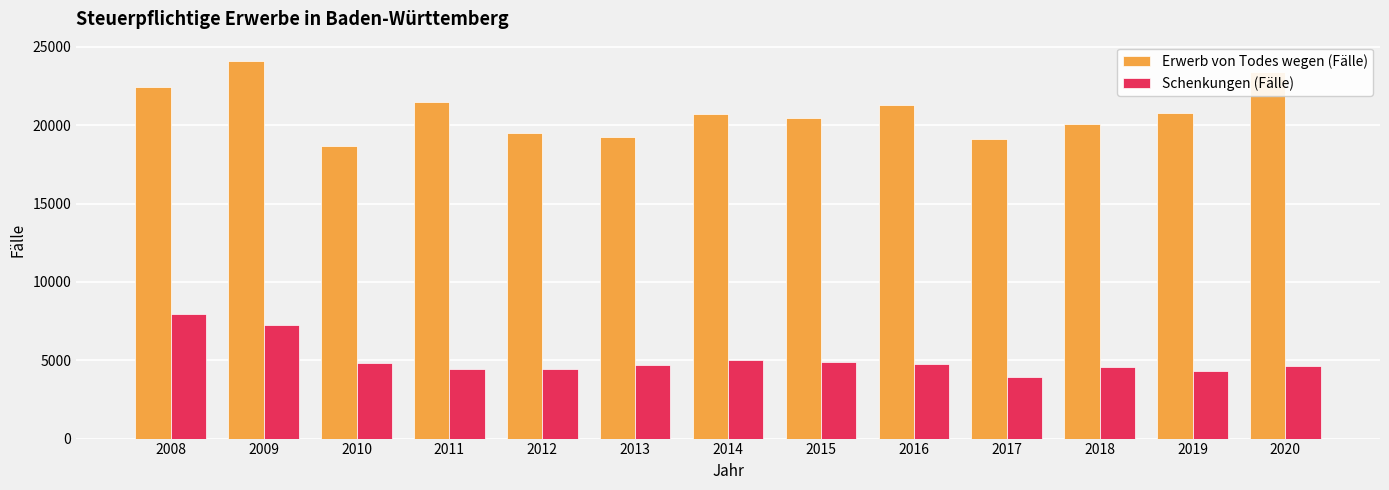

At which label does Erwerb von Todes wegen (Fälle) reach its minimum?

2010